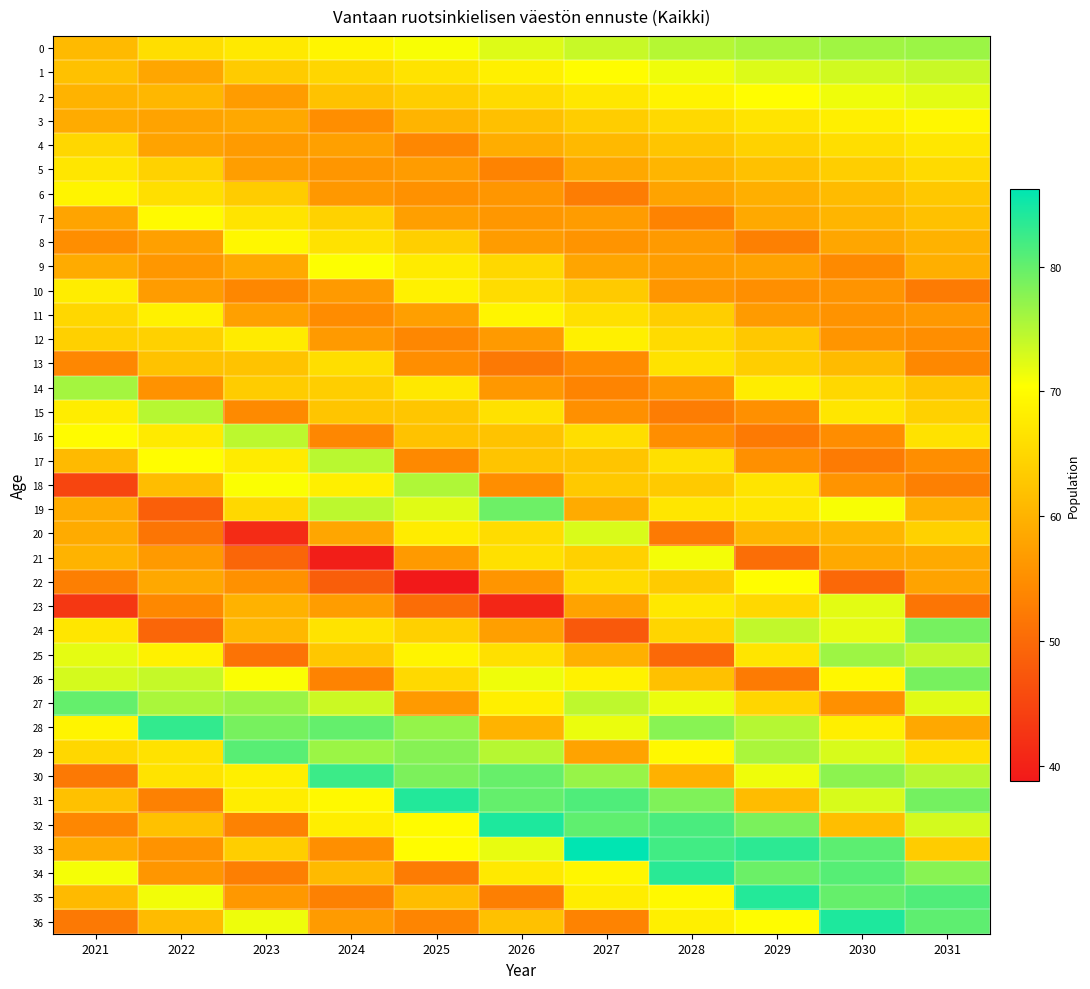

Which series changed the most between 2026 and 2031?

35